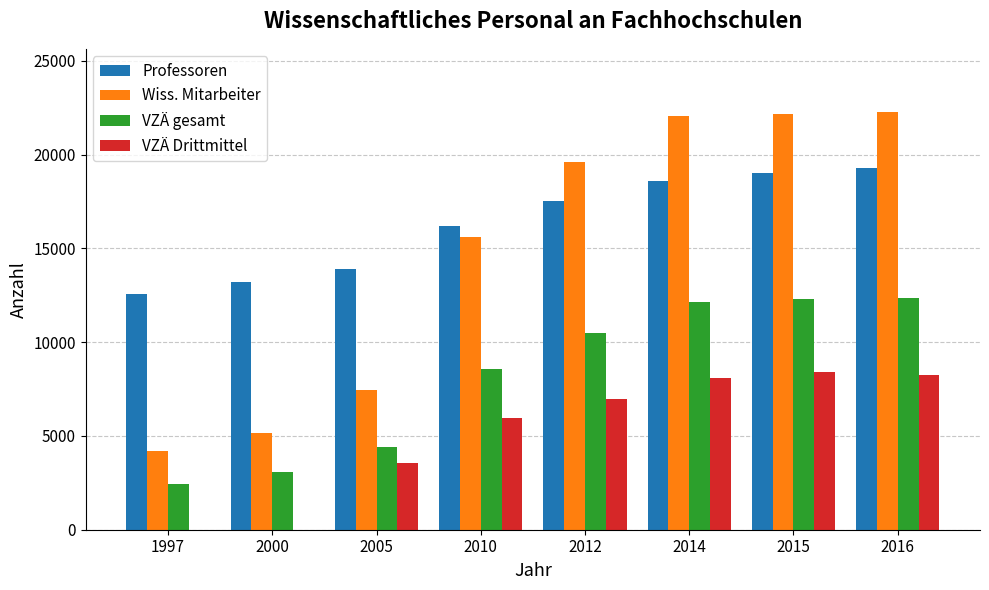

True or false: Wiss. Mitarbeiter has a value of 6866 at 1997.

False